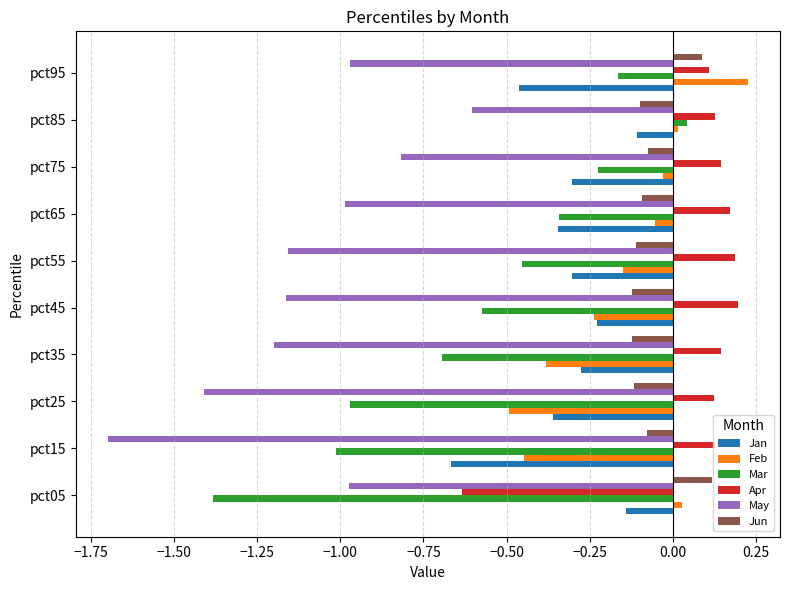

What is the difference between the second highest and minimum values in the Apr series?

0.8